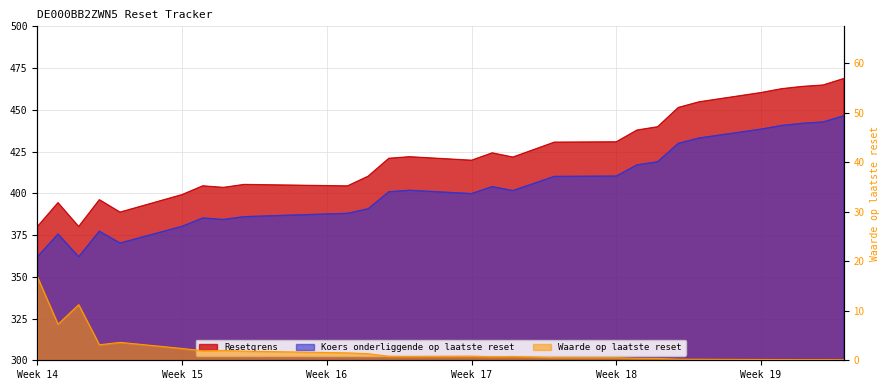

What is the difference between the maximum and minimum values in the Resetgrens series?

88.7